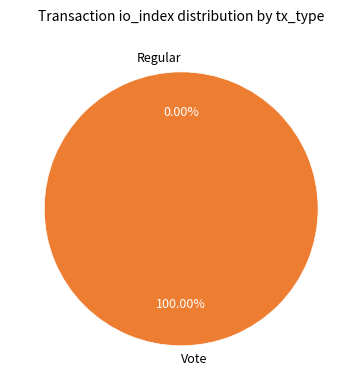

Count the number of slices in the pie.

2